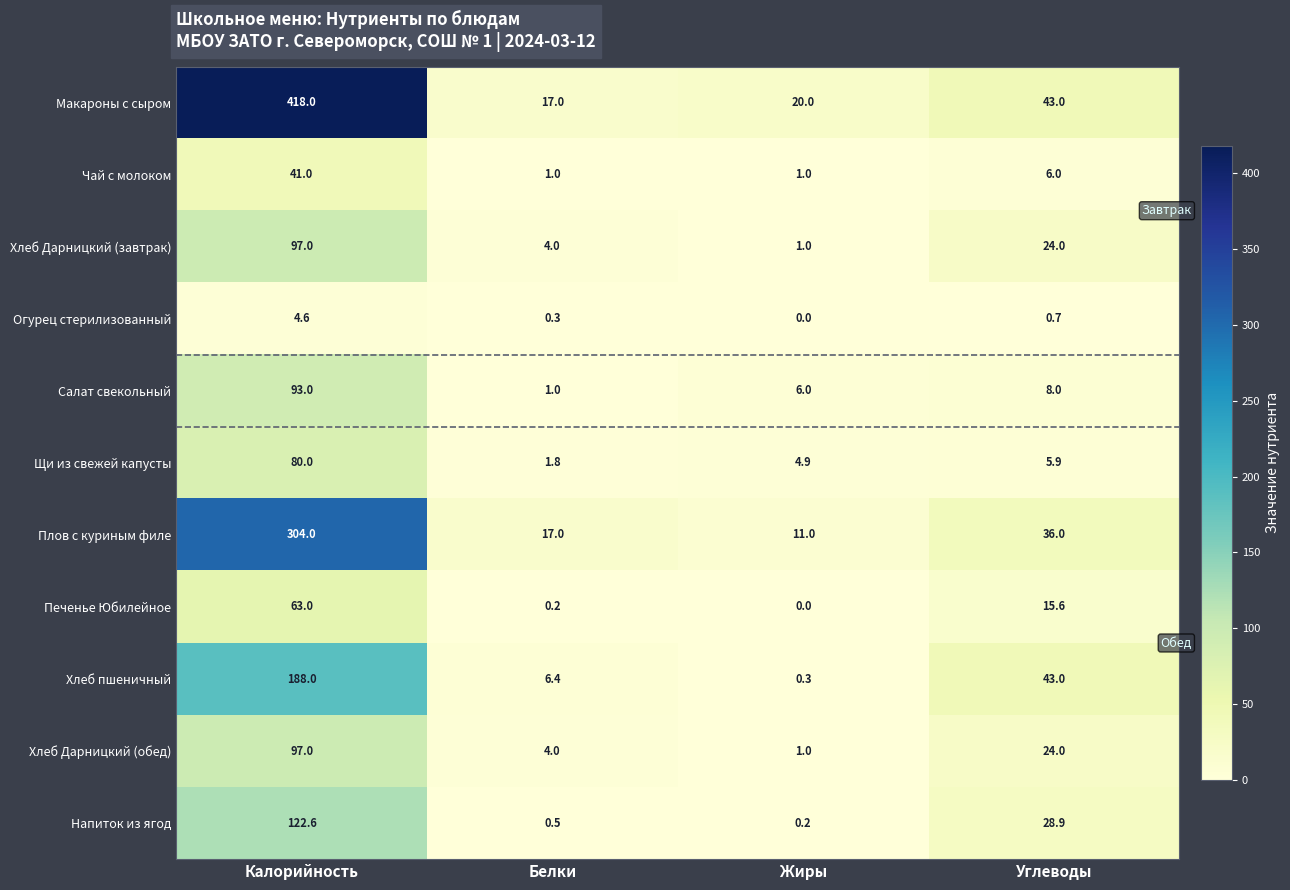

At which category does the chart reach its minimum across all series?

Жиры